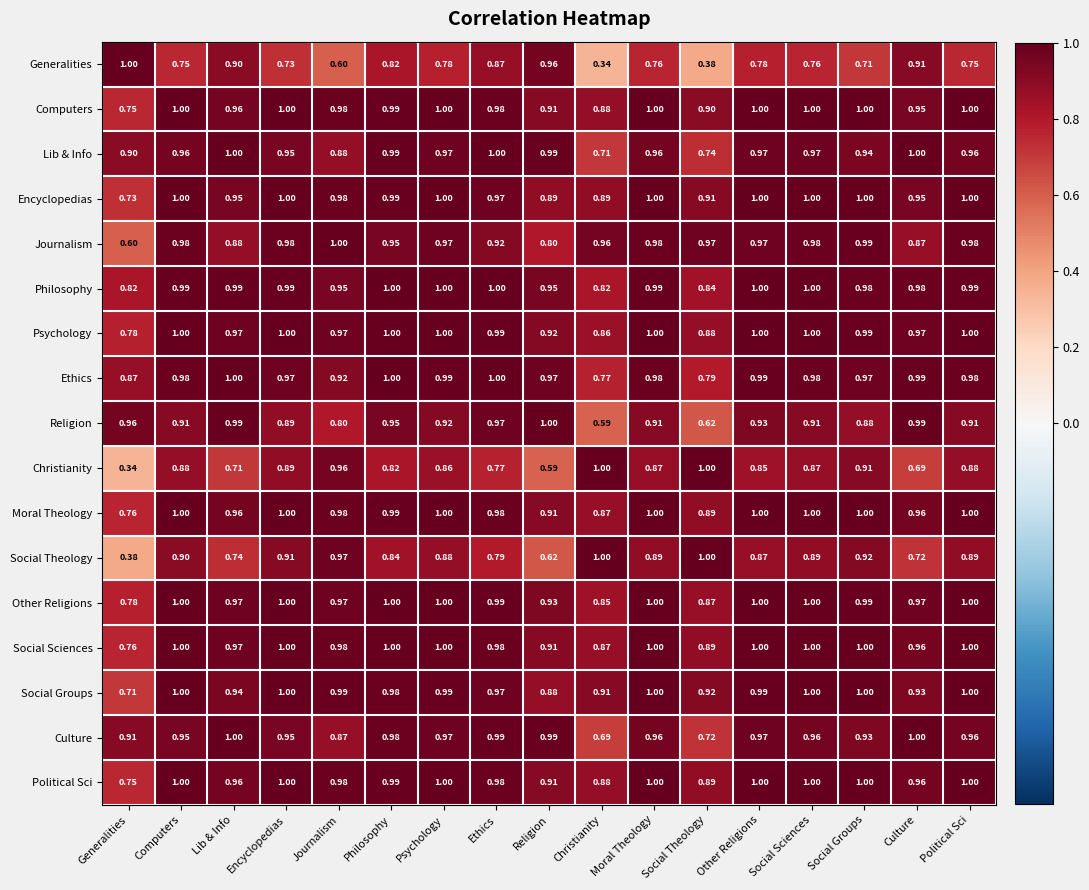

What is the total value across all series at Political Sci?

16.3